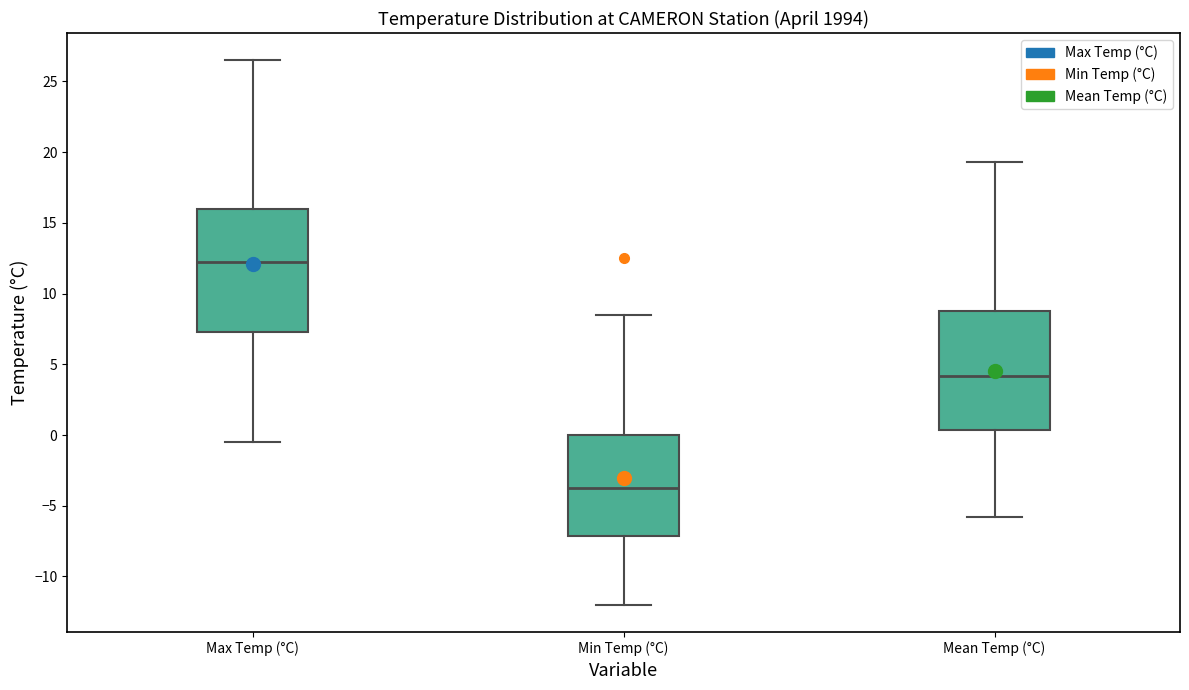

Which box's median line is the highest?

Max Temp (°C)